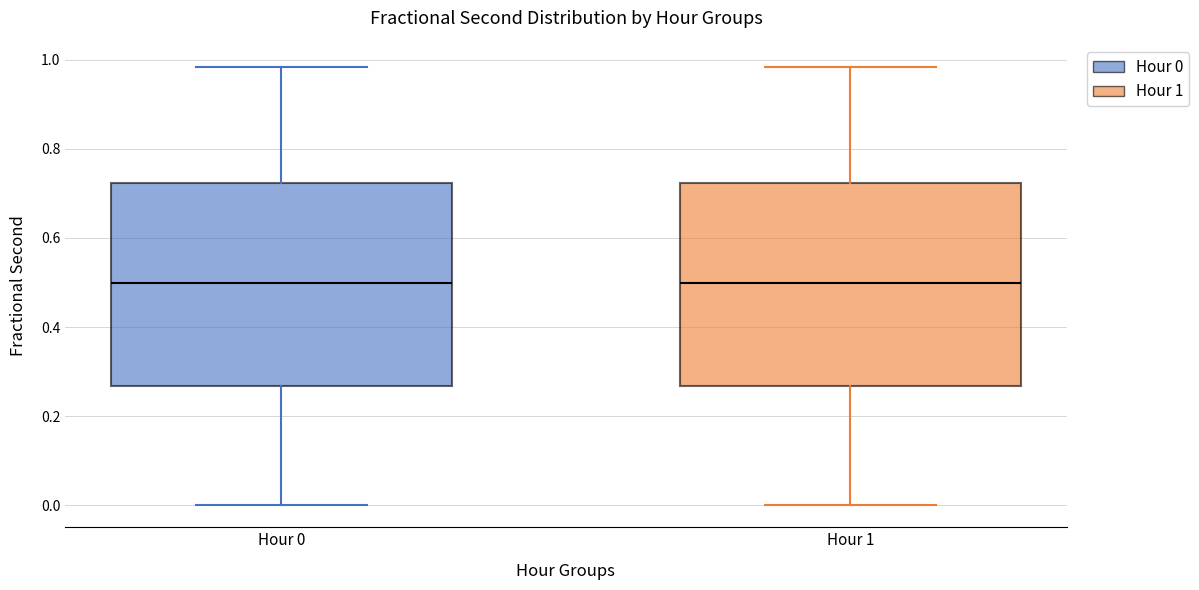

Reading left to right, read every box against the y-axis: the position of its median line, the range the box covers, and the ends of its whiskers. The values are not printed on the chart, so give them approximately, as read against the axis.

Hour 0: median 0.50, box 0.26 to 0.72, whiskers 0.00 to 0.98
Hour 1: median 0.50, box 0.26 to 0.72, whiskers 0.00 to 0.98